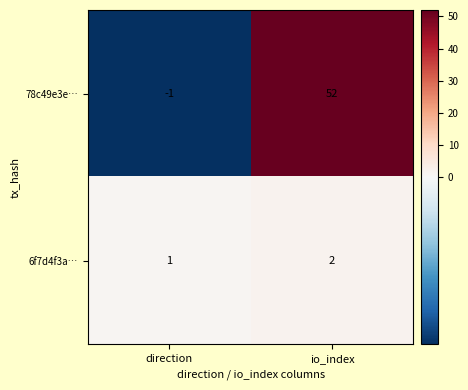

At which label is 78c49e3e… closest to 25?

direction